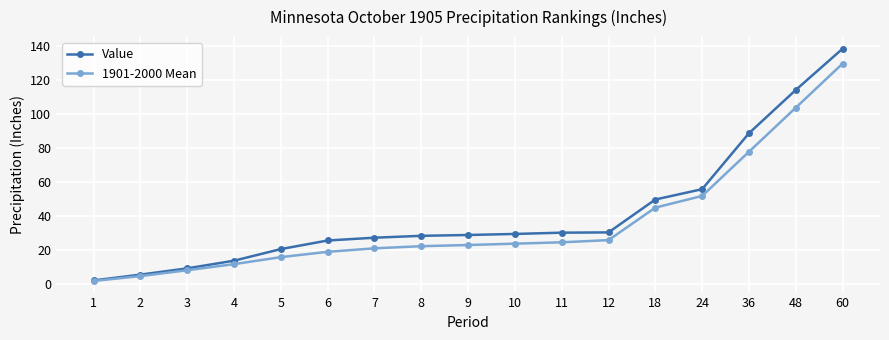

The Value series shows 9.3 at 3. True or false?

True